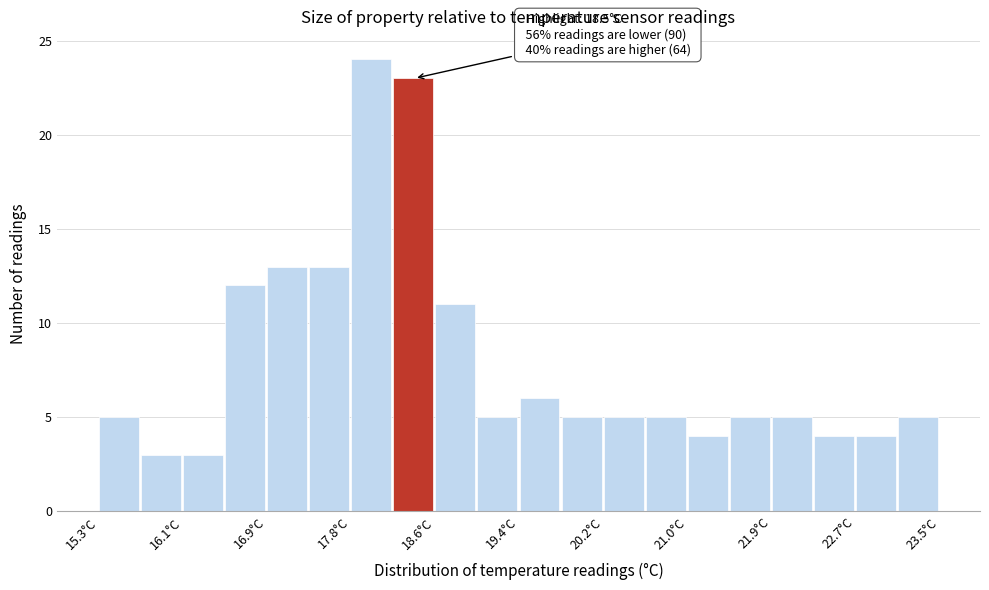

Over which range of the x-axis is the bar tallest?

17.76 to 18.17